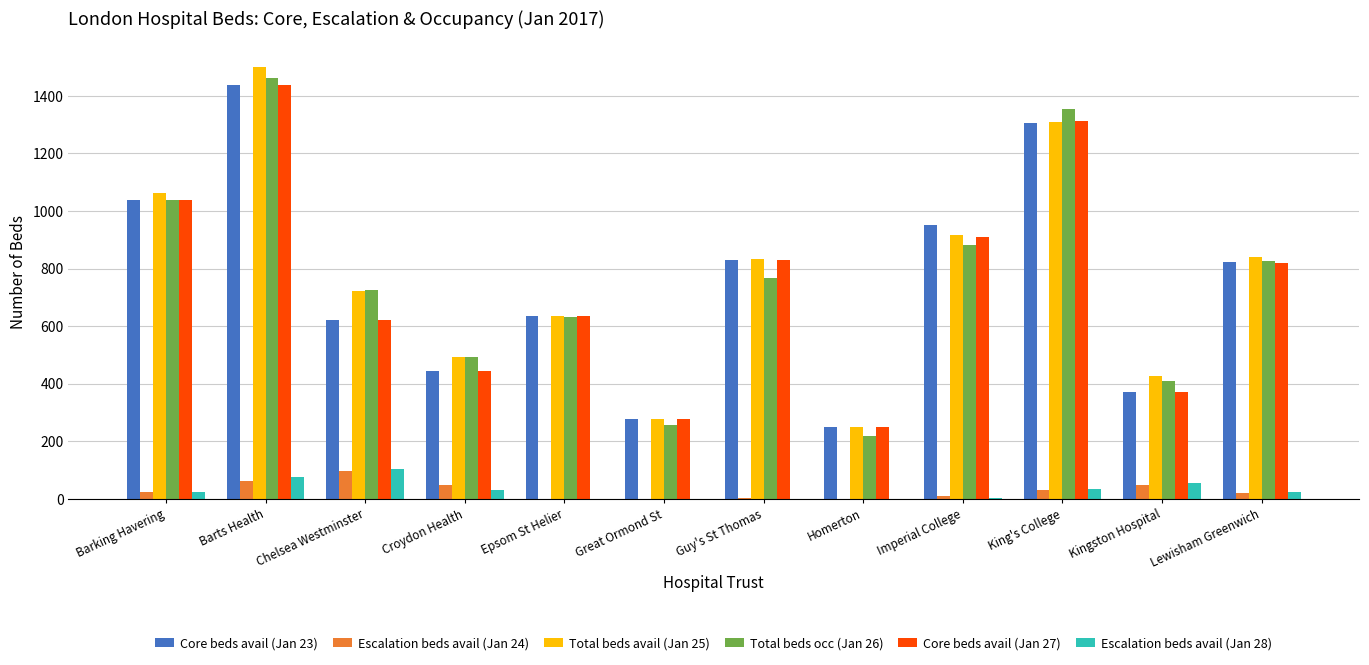

True or false: Core beds avail (Jan 23) has a value of 743 at King's College.

False